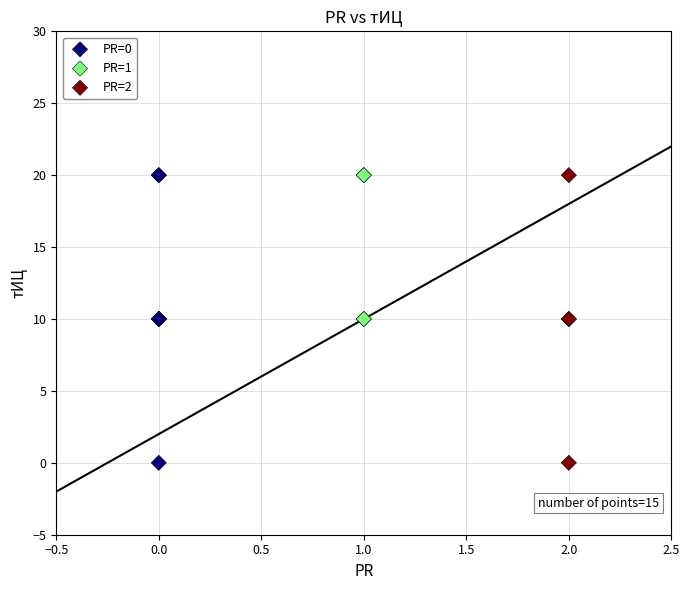

What are all the series names shown in the legend?

PR=0, PR=1, PR=2